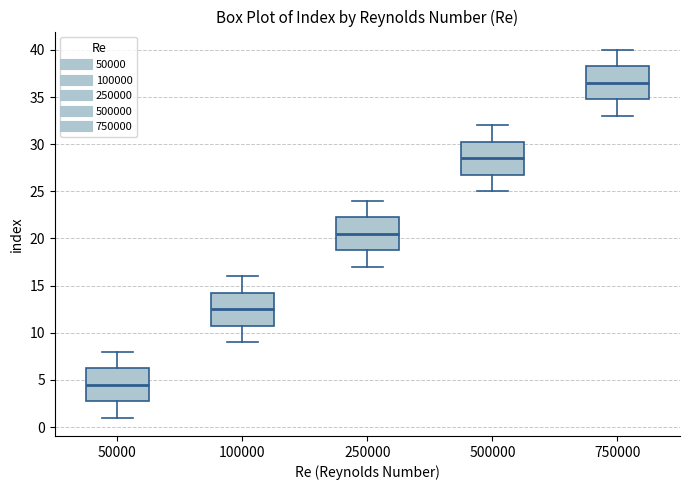

Which box has the highest median line?

750000